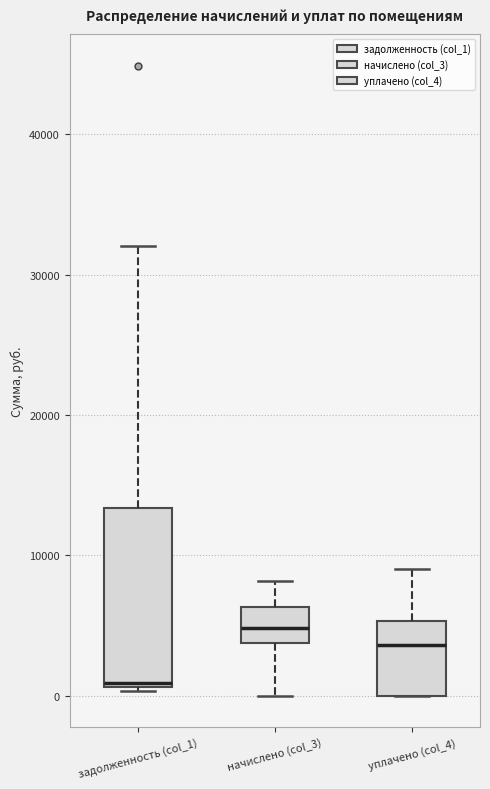

Reading left to right, read every box against the y-axis: the position of its median line, the range the box covers, and the ends of its whiskers. The values are not printed on the chart, so give them approximately, as read against the axis.

задолженность (col_1): median 1000 (just above the box's lower edge), box 1000 to 13000, whiskers 0 to 32000
начислено (col_3): median 5000, box 4000 to 6000, whiskers 0 to 8000
уплачено (col_4): median 4000, box 0 to 5000, whiskers 0 to 9000